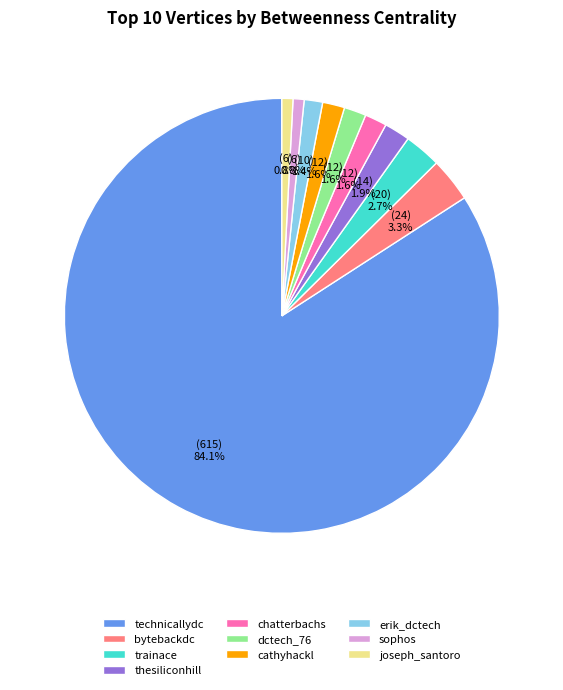

Is technicallydc the majority of the pie?

Yes